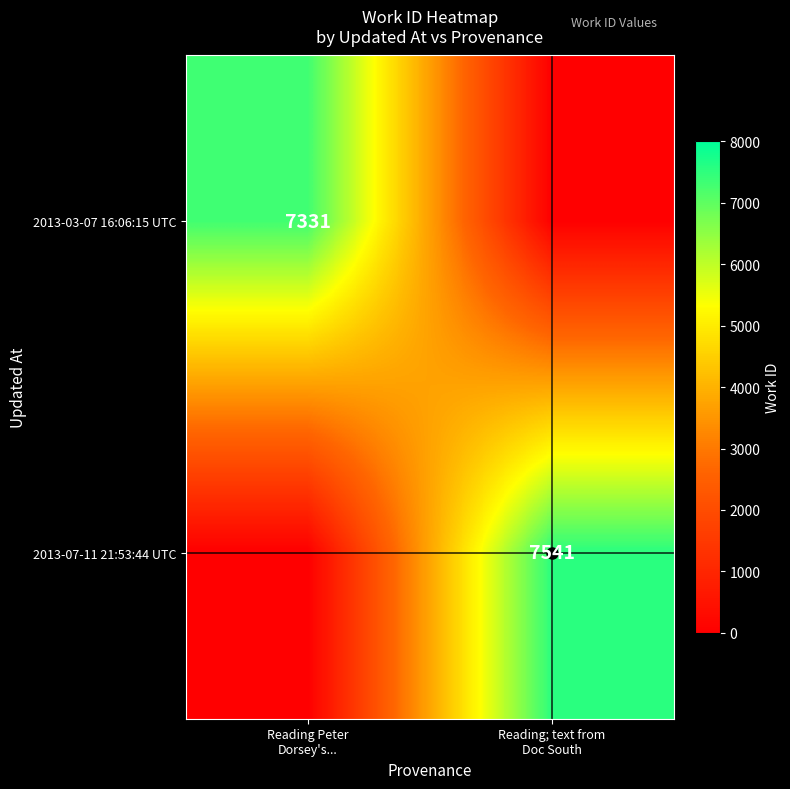

What is the difference between the maximum and minimum values in the 2013-07-11 21:53:44 UTC series?

7541